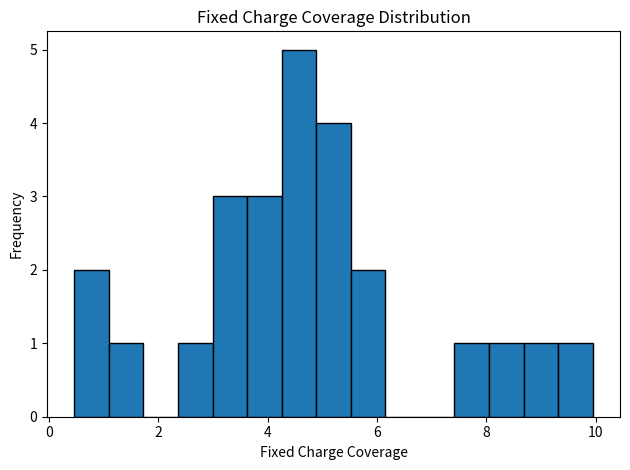

Read against the x-axis, roughly where is the centre of the tallest bar?

4.6